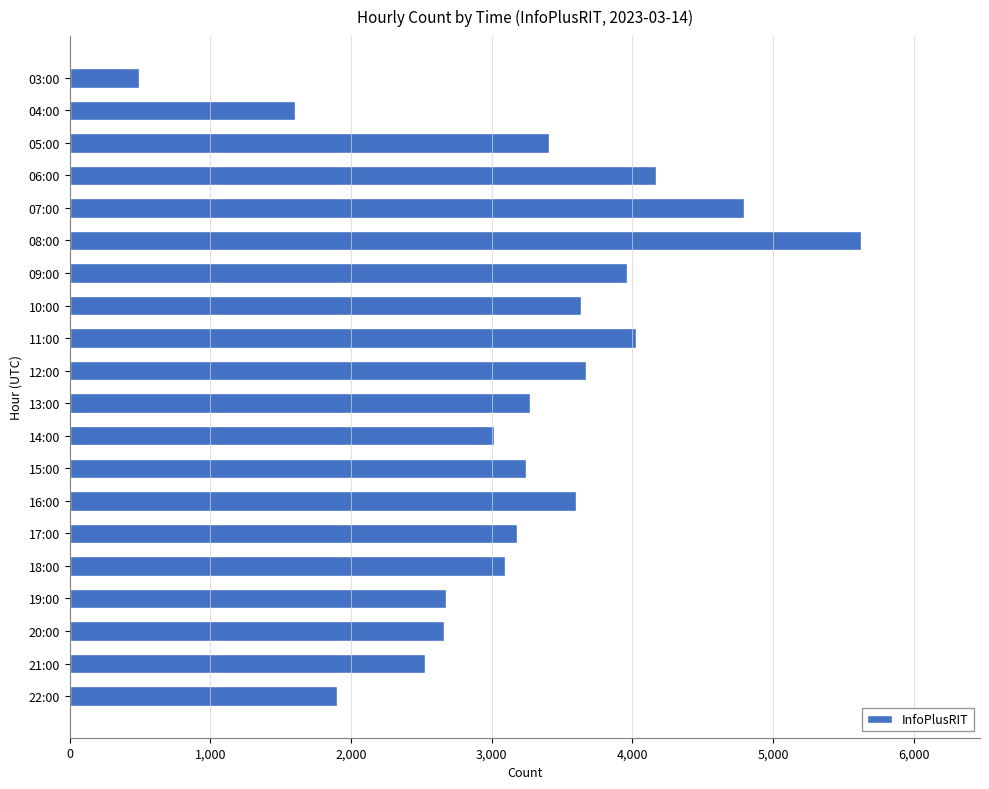

Does the chart contain any negative values?

No